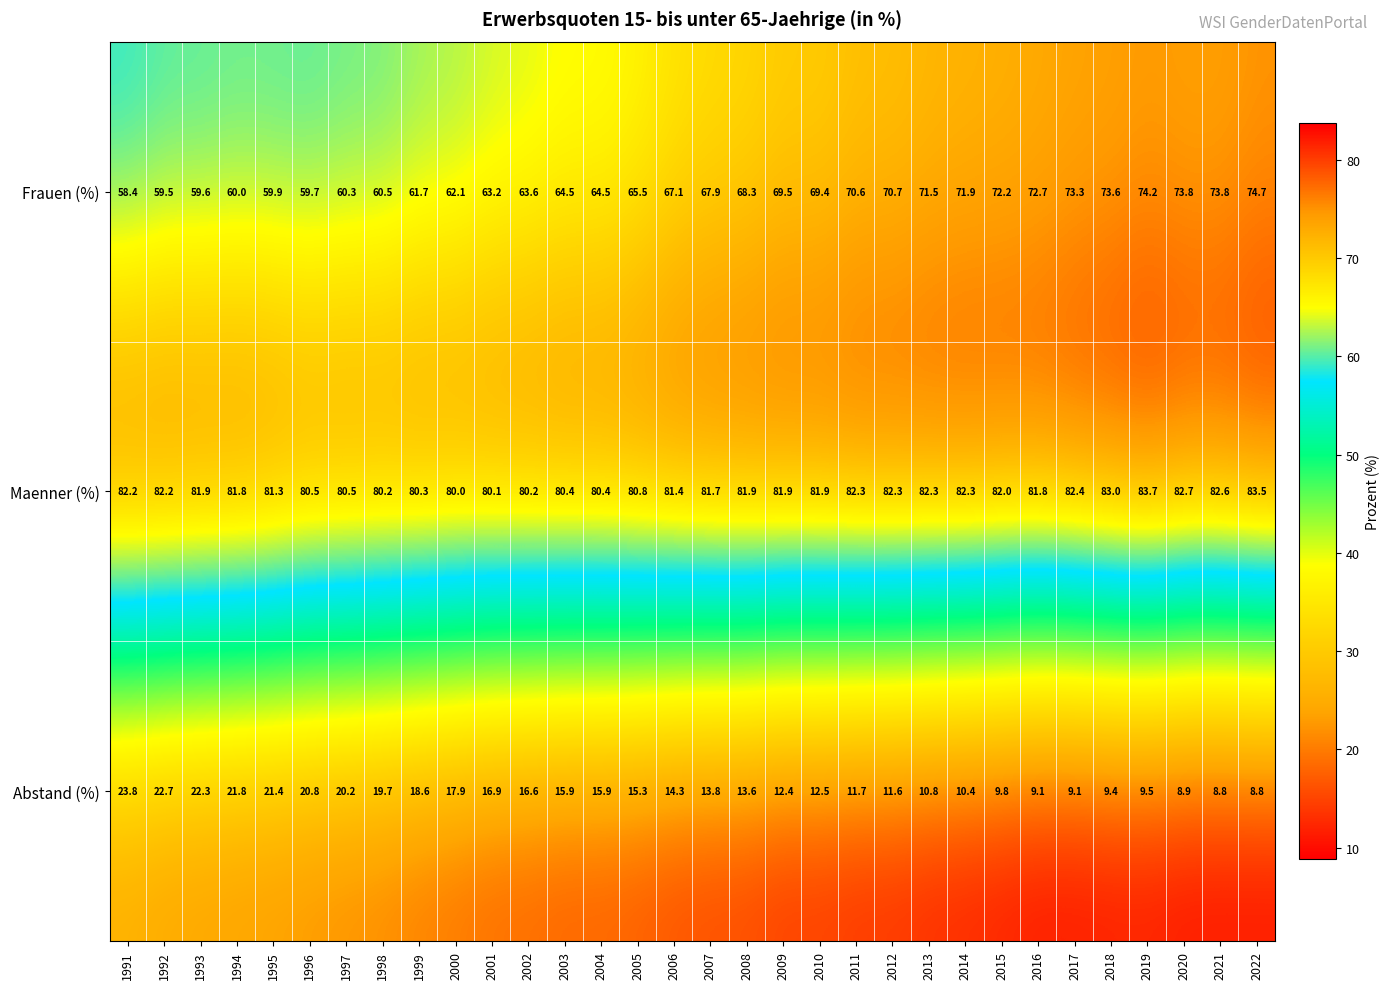

At 1994, list the series in order from largest to smallest.

Maenner (%), Frauen (%), Abstand (%)